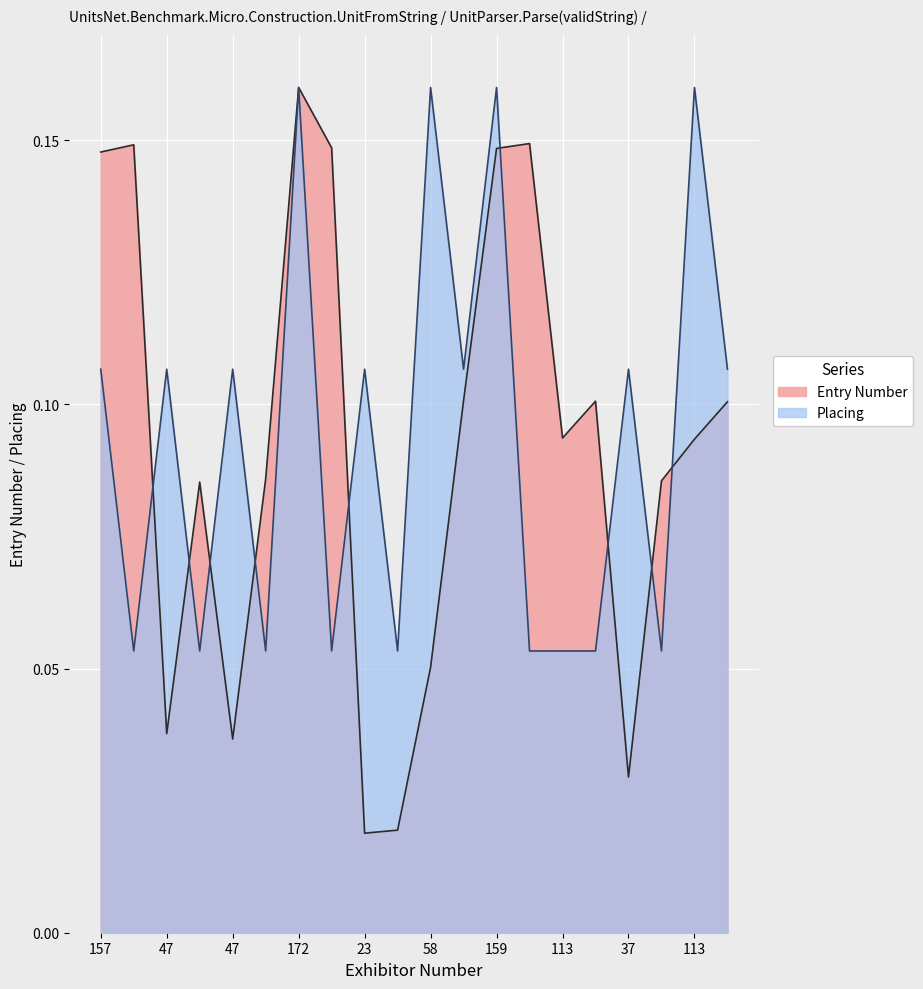

True or false: Placing has a value of 0.1 at 23.

True